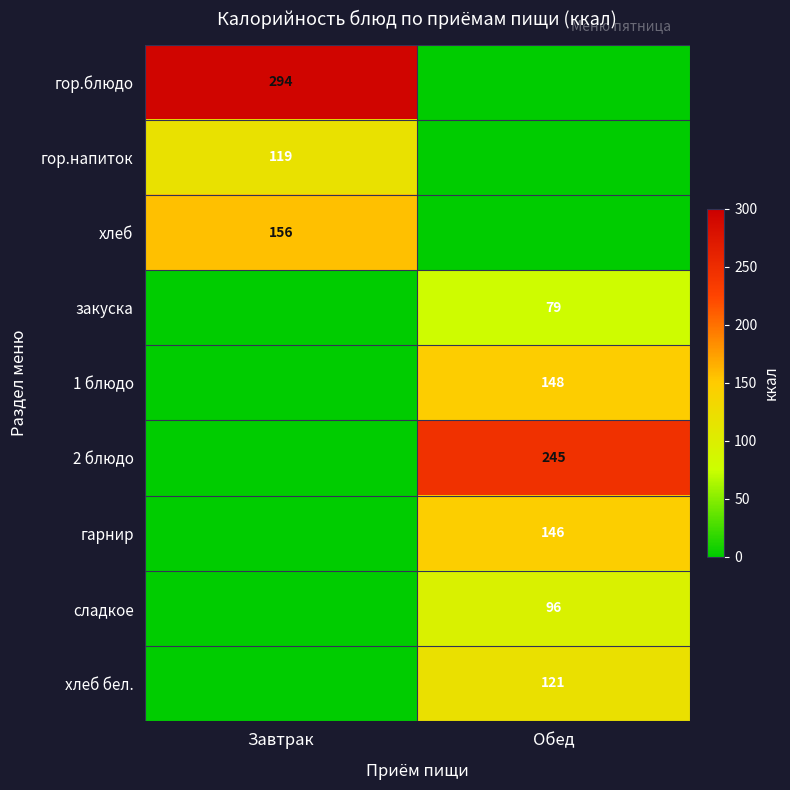

Is the value of гор.напиток at Завтрак greater than the value of 1 блюдо at Обед?

No